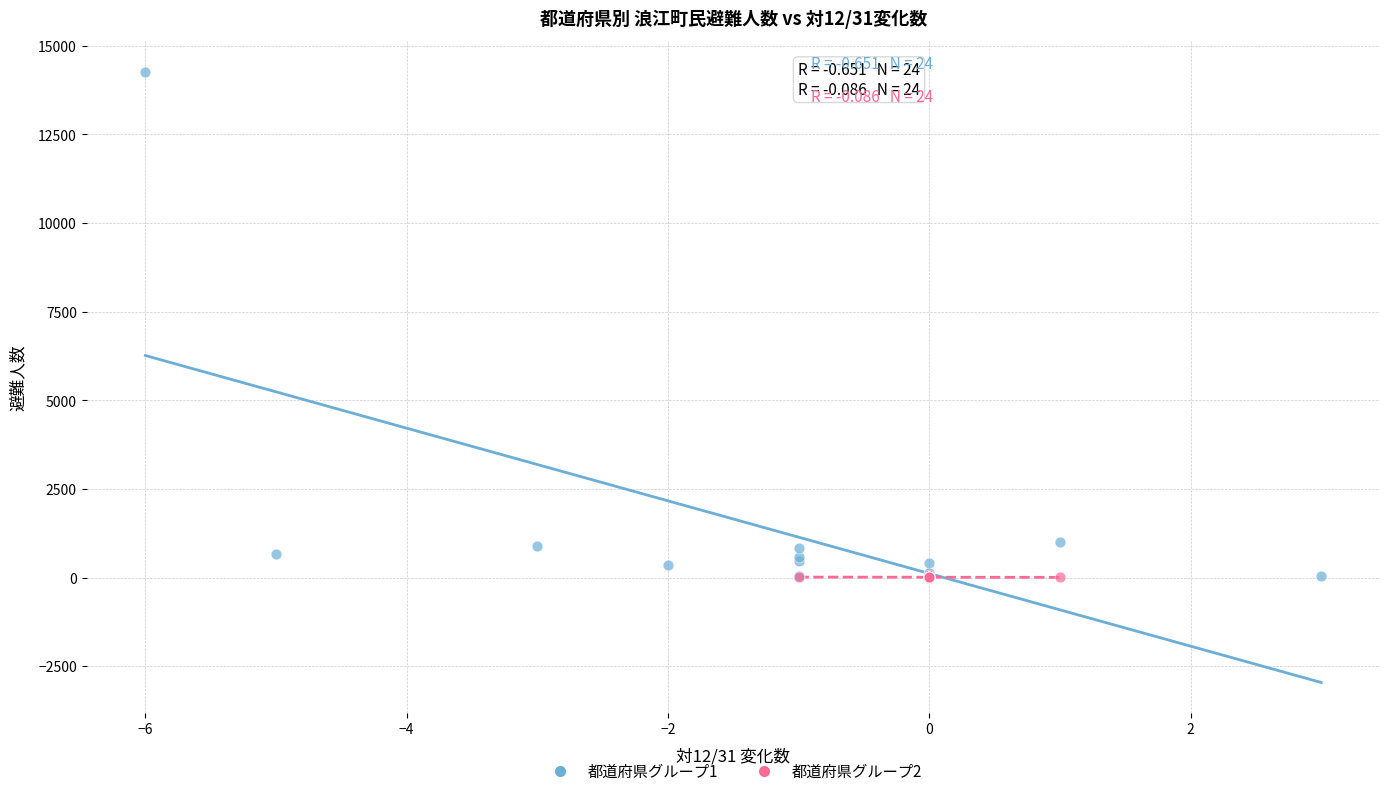

Which series has the widest spread of Y values?

都道府県グループ1